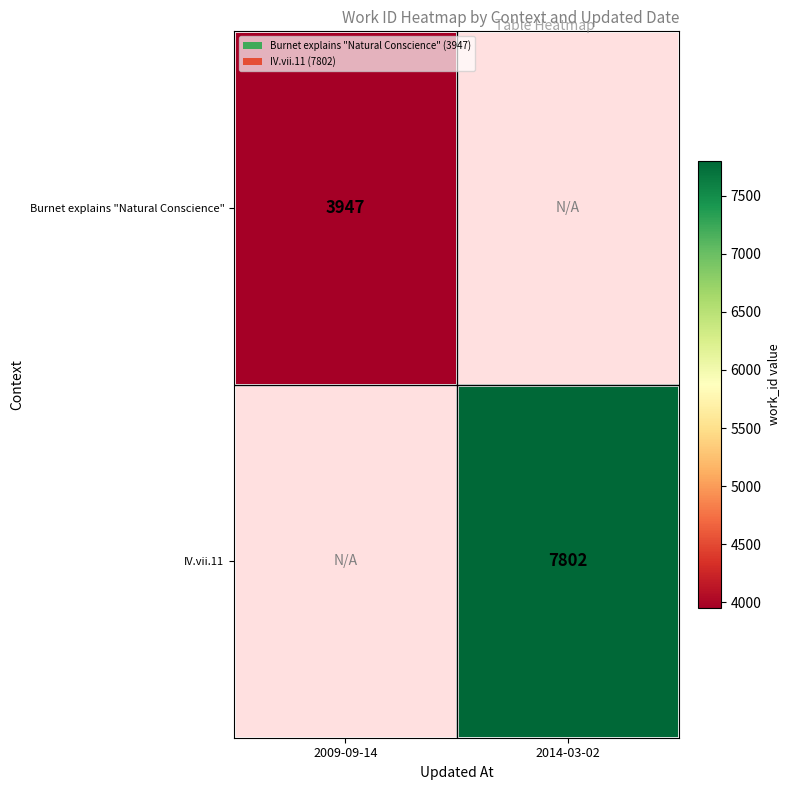

The IV.vii.11 series shows 13487 at 2014-03-02. True or false?

False